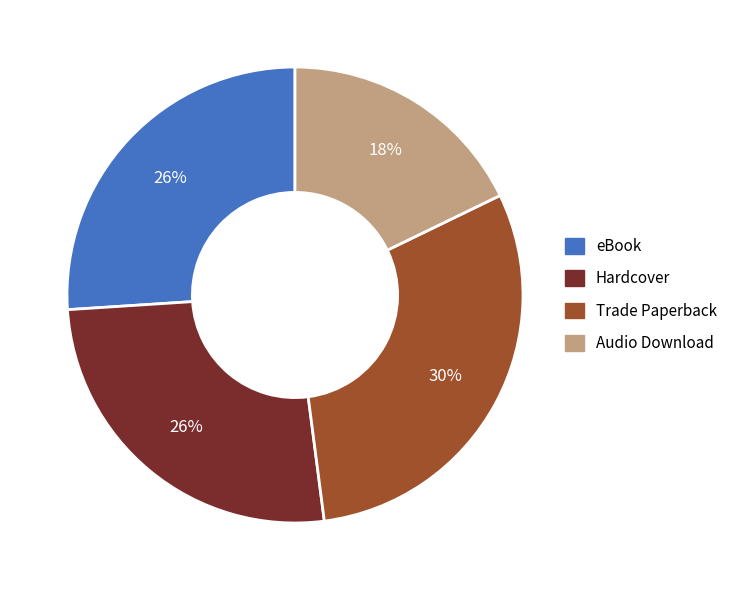

Which slice is the largest?

Trade Paperback